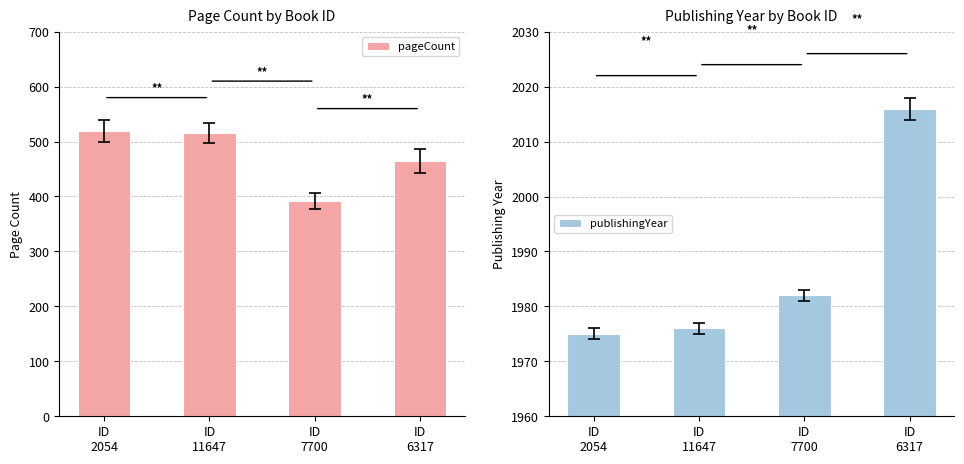

What are all the series names shown in the legend?

pageCount, publishingYear